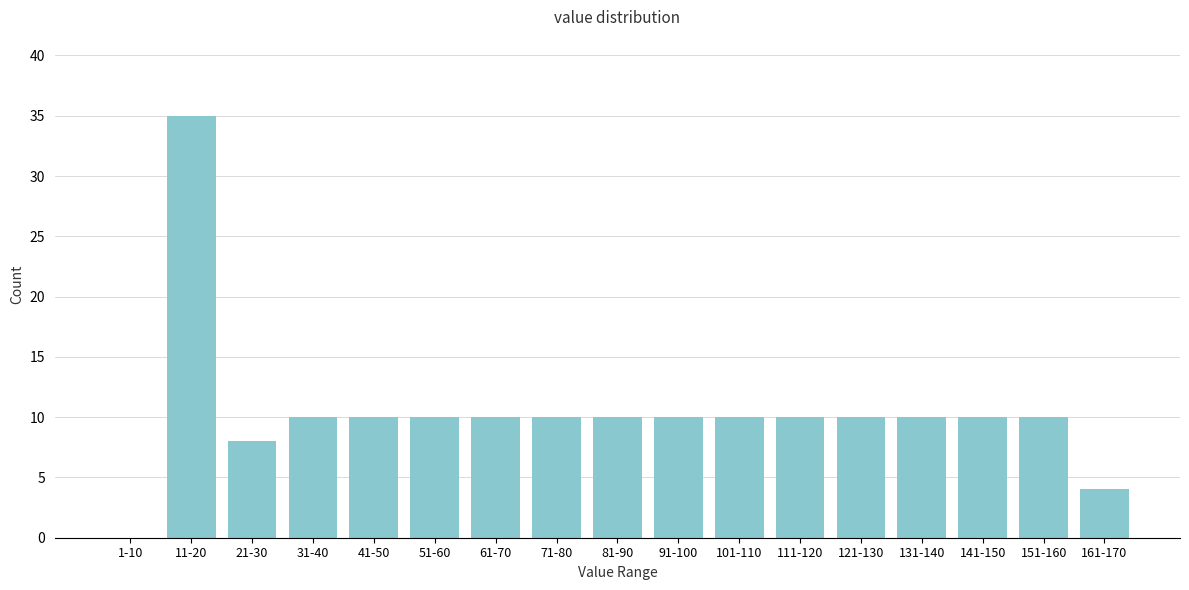

Reading right to left, list all the values displayed in this chart.

161-170=4	151-160=10	141-150=10	131-140=10	121-130=10	111-120=10	101-110=10	91-100=10	81-90=10	71-80=10	61-70=10	51-60=10	41-50=10	31-40=10	21-30=8	11-20=35	1-10=0